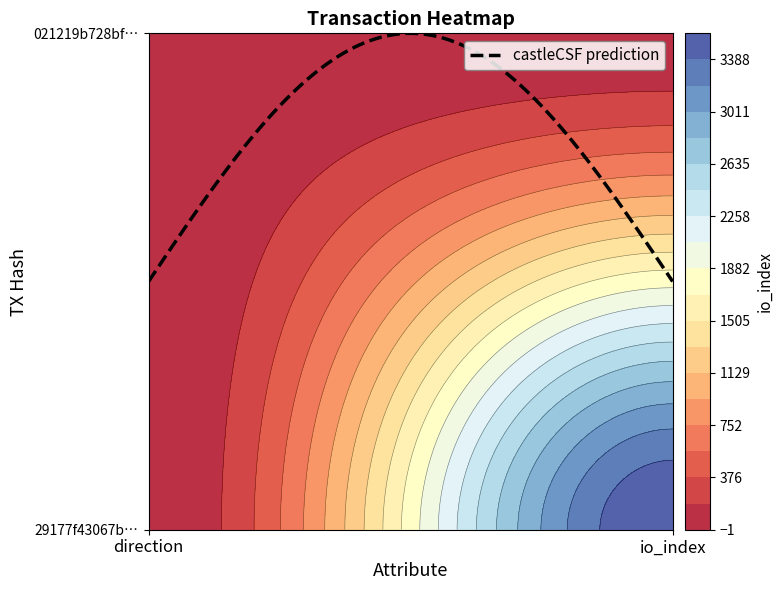

The 021219b728bffb10f13100cc77cd137dfafba27 series shows 1 at direction. True or false?

True